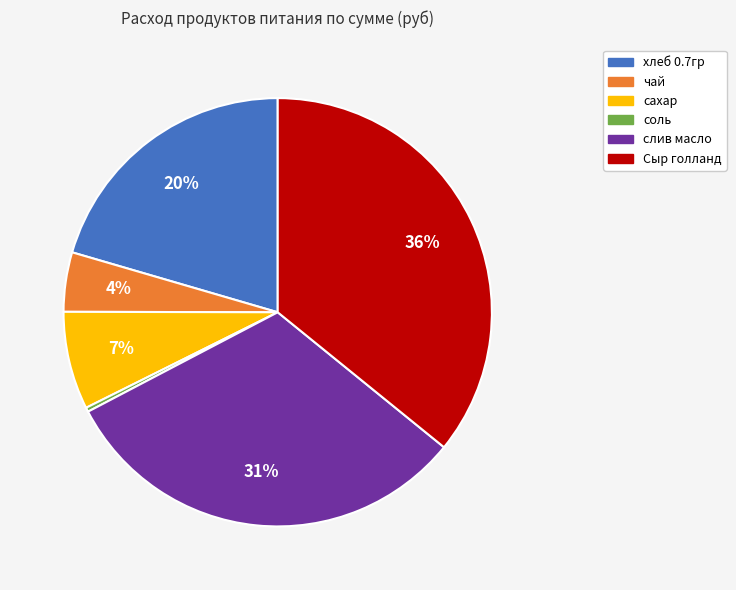

To the nearest percent, what is the average slice percentage?

17%